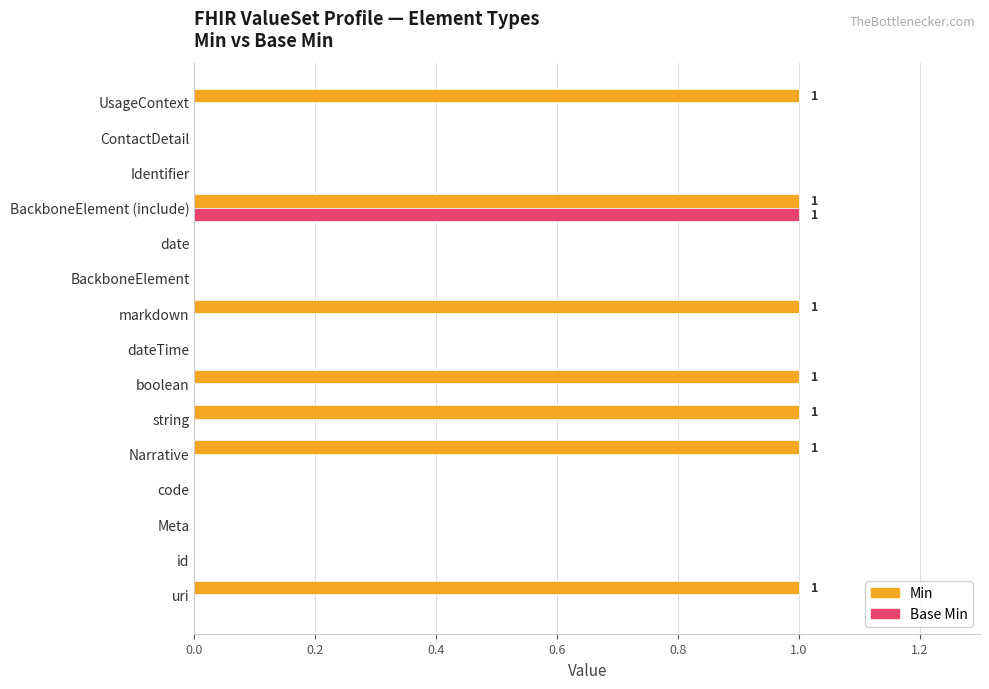

The value of Min at Narrative is 0. True or false?

False